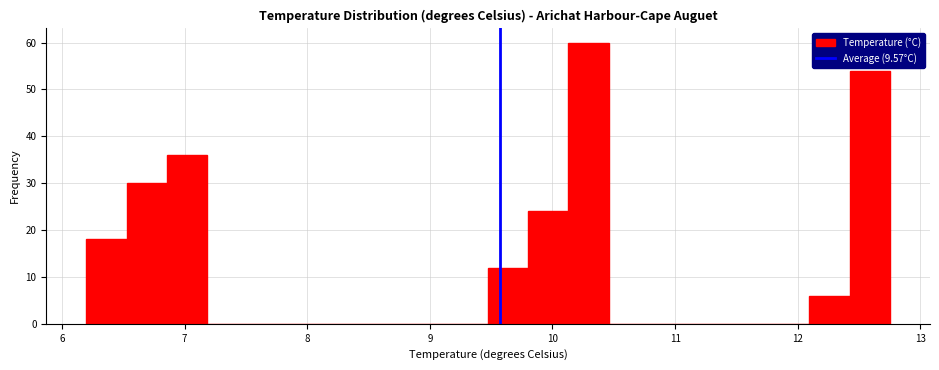

Read against the x-axis, roughly where is the centre of the tallest bar?

10.3